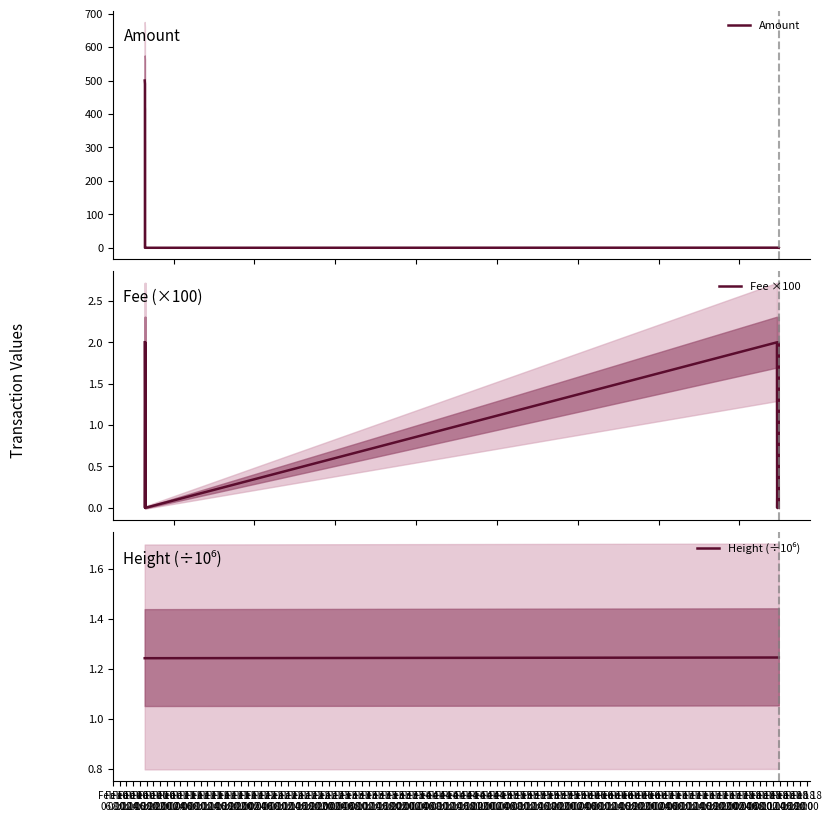

True or false: Amount has more than 2 interior local peaks.

True